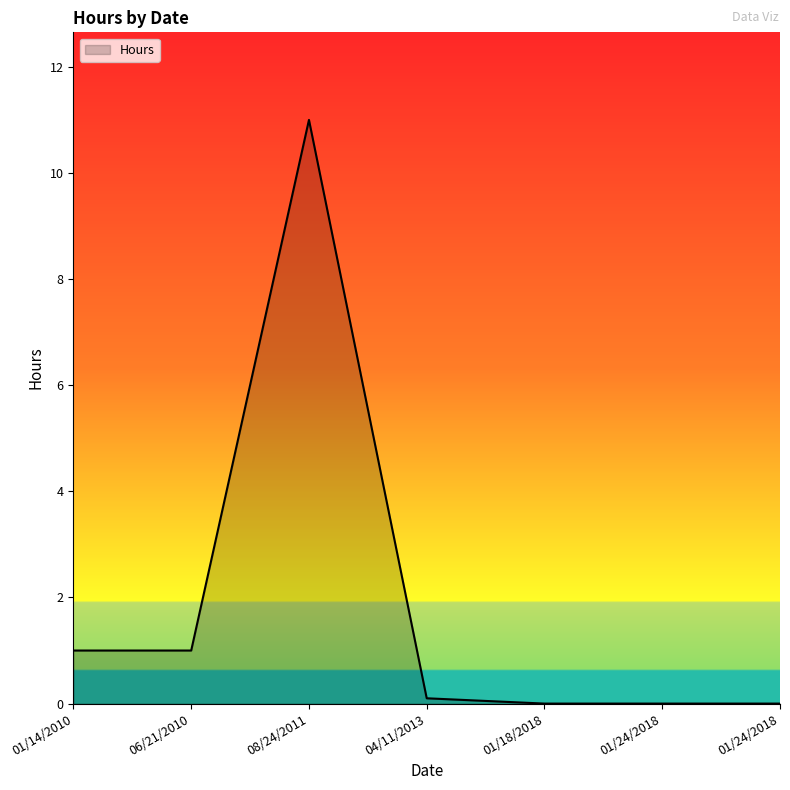

Is this an area chart (filled region under the line)?

Yes